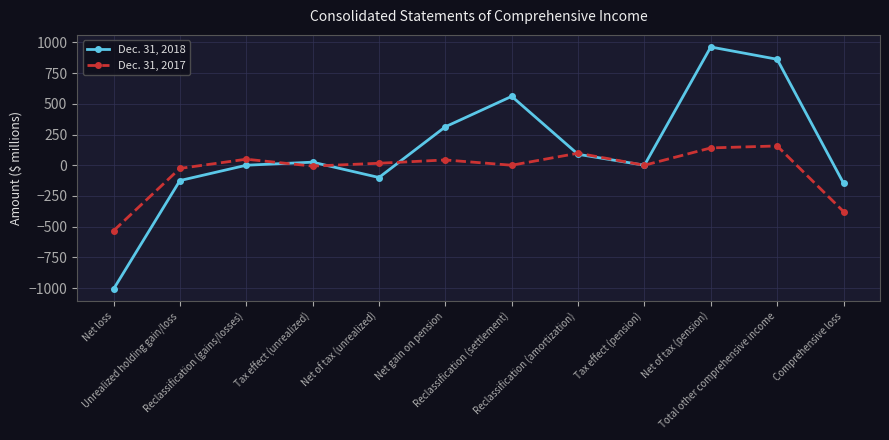

Where does the Dec. 31, 2017 series first go above 16?

Reclassification (gains/losses)